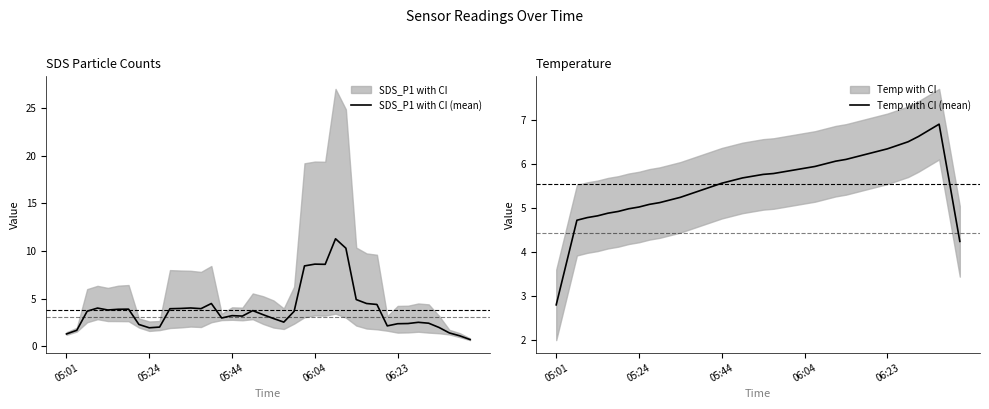

What is the spread (max minus min) of values at 37?

5.5